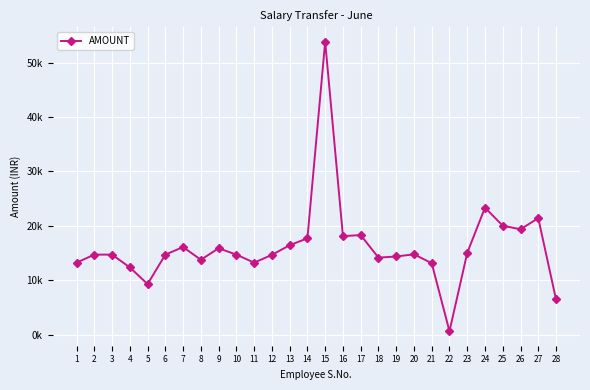

At which label does the data first exceed 14693?

2